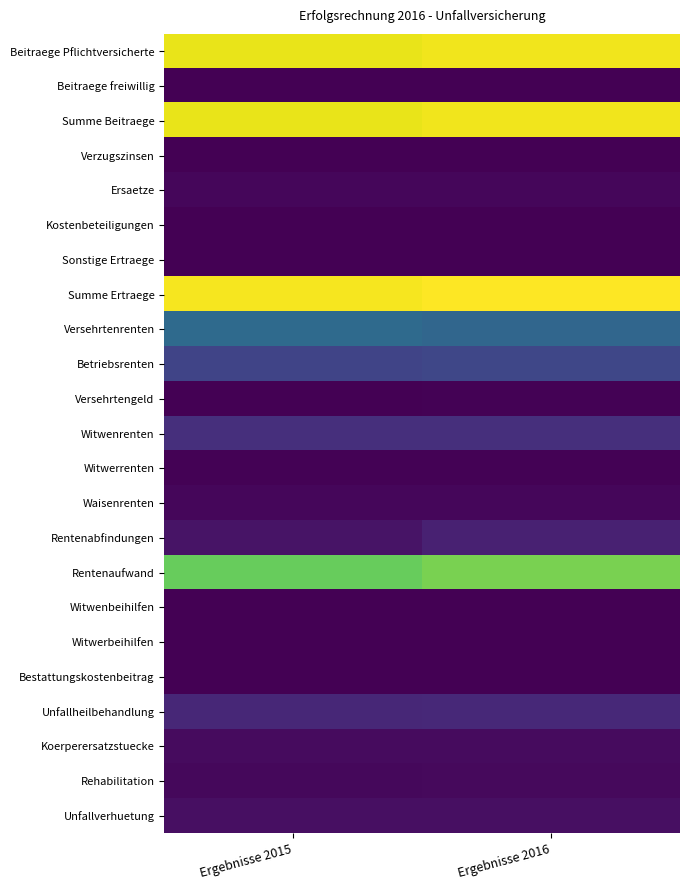

What is the greatest value displayed?

99087591.6